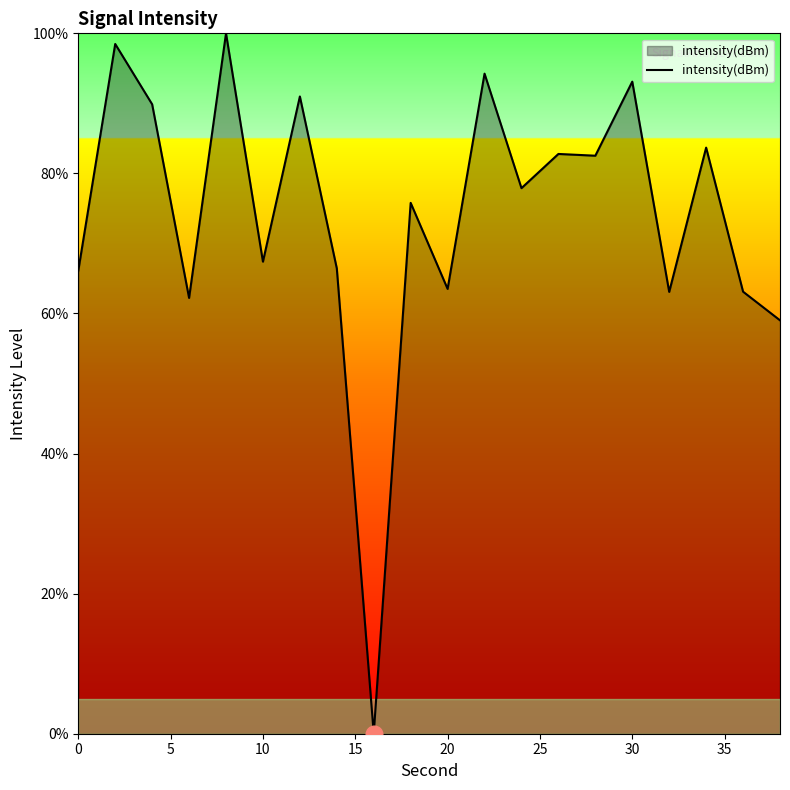

What is the maximum value shown in the chart?

100.0